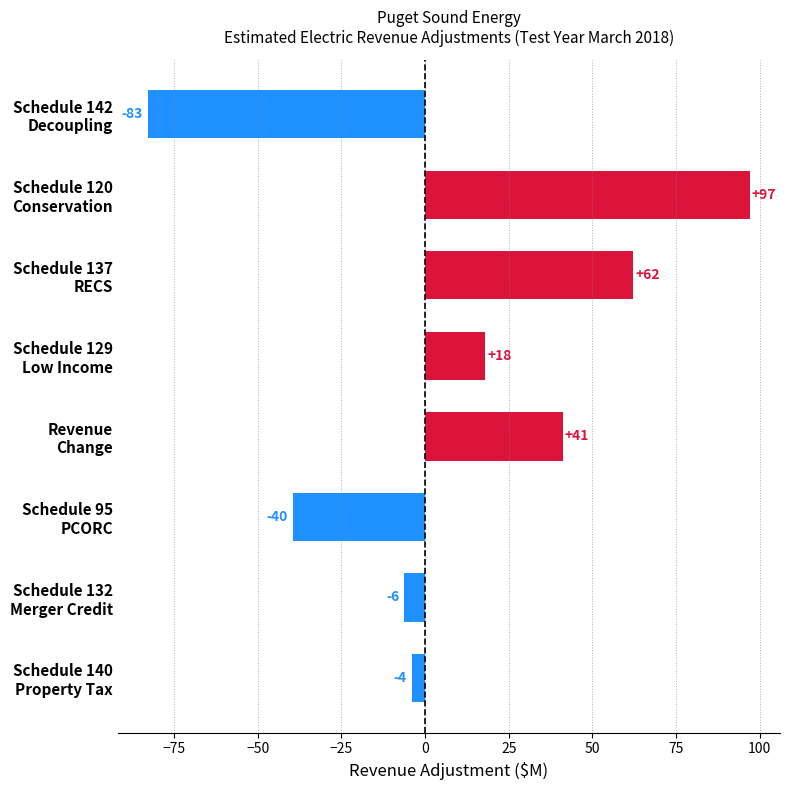

Are the bars grouped side by side (vs. stacked)?

No